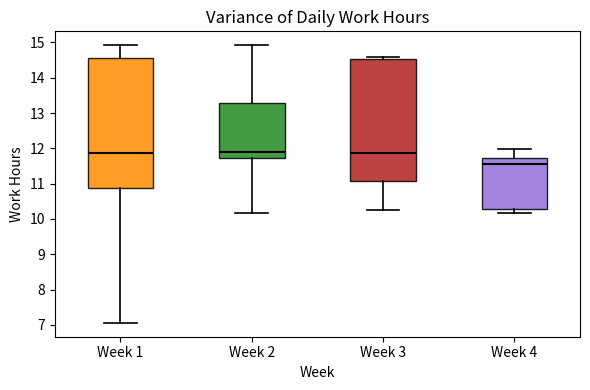

Where does the upper whisker of the box for Week 4 end on the y-axis? The values are not printed on the chart, so give them approximately, as read against the axis.

12.0